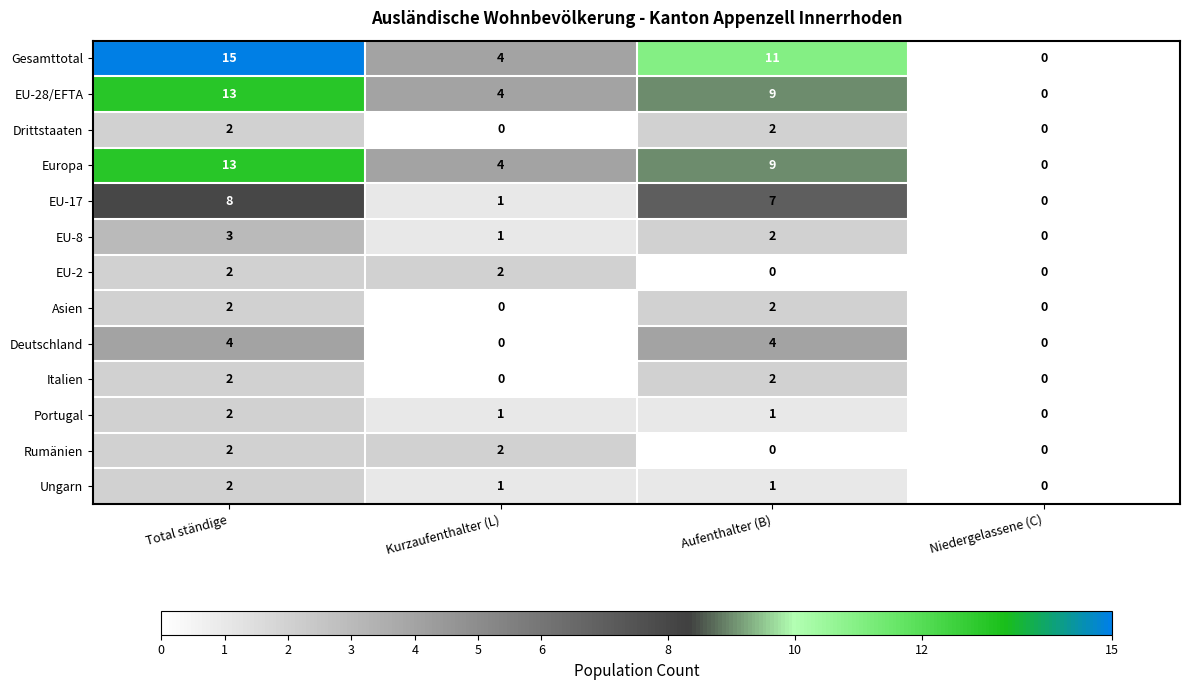

True or false: Europa has a value of 4 at Kurzaufenthalter (L).

True